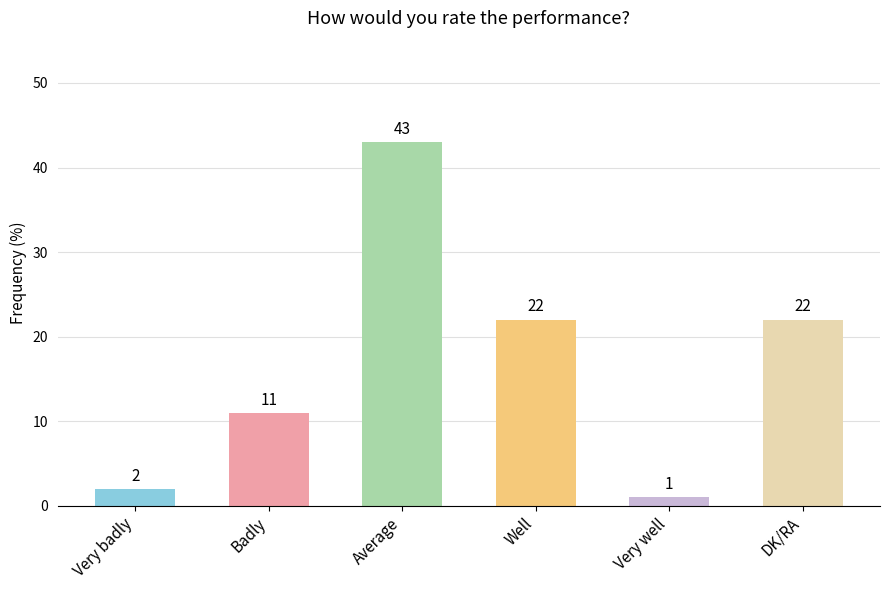

How many data points are less than 22?

3